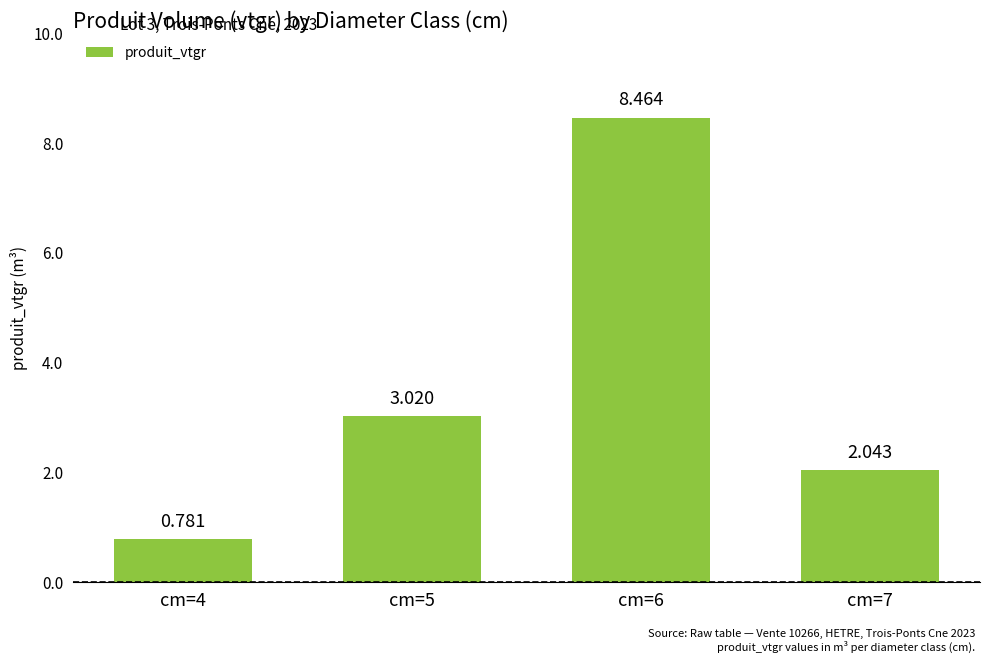

List the labels in order of value, largest first.

cm=6, cm=5, cm=7, cm=4